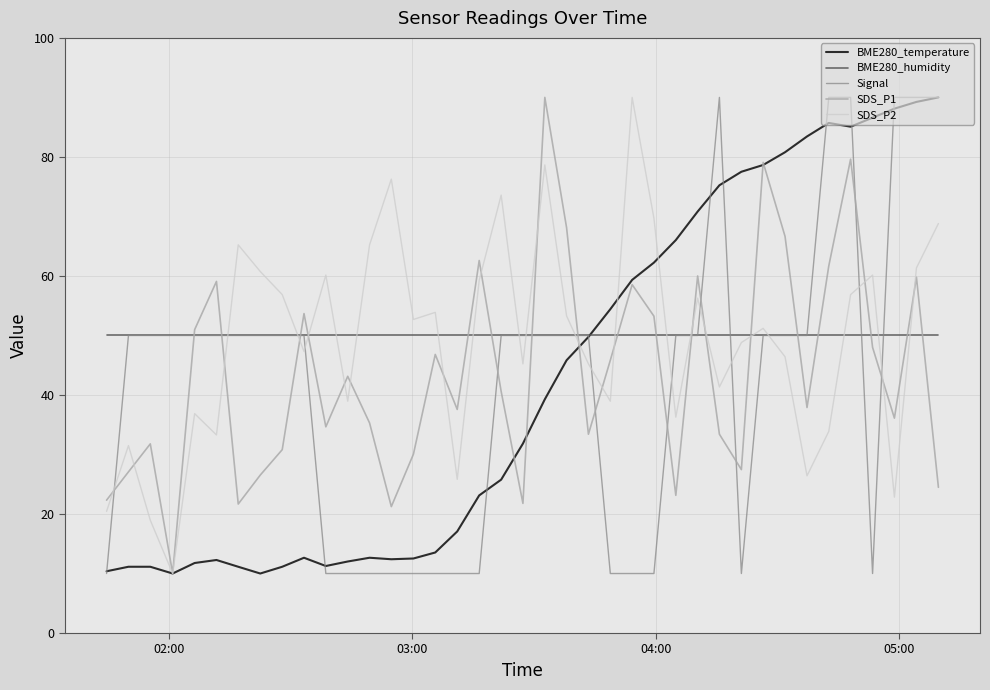

How many lines are shown in the chart?

5